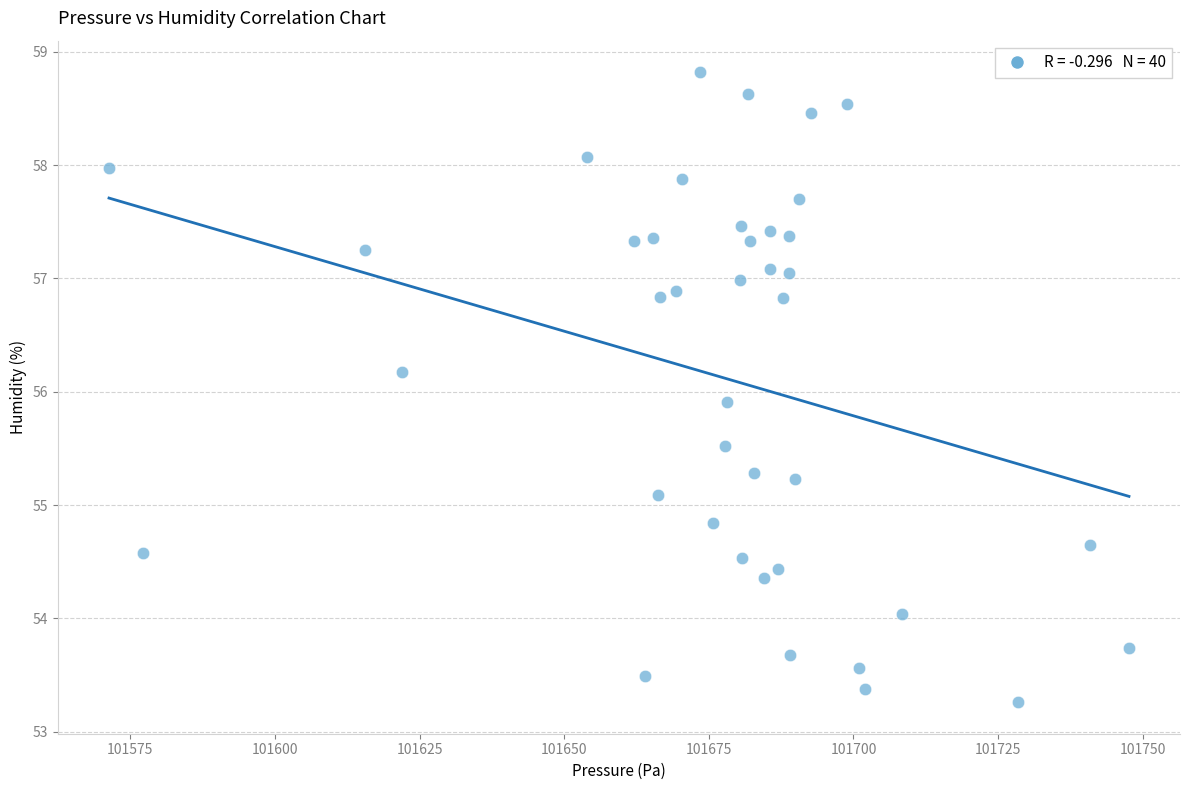

What Y value in the scatter plot is closest to 56?

55.9